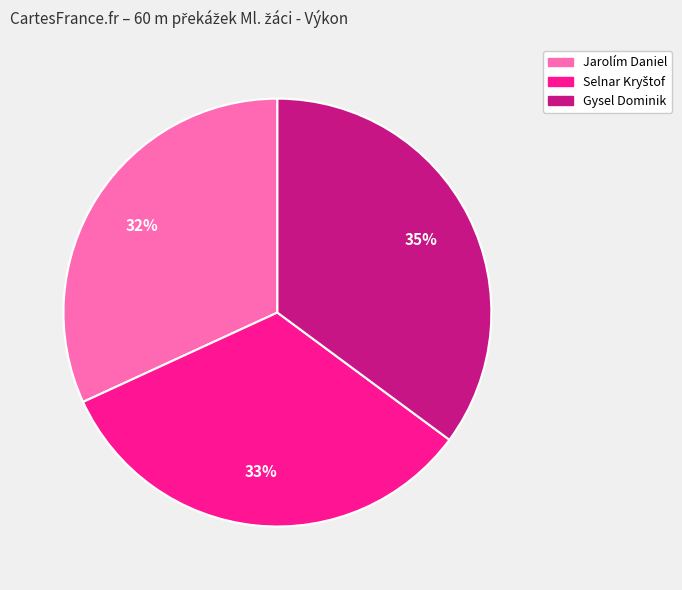

What is the smallest slice in the pie chart?

Jarolím Daniel